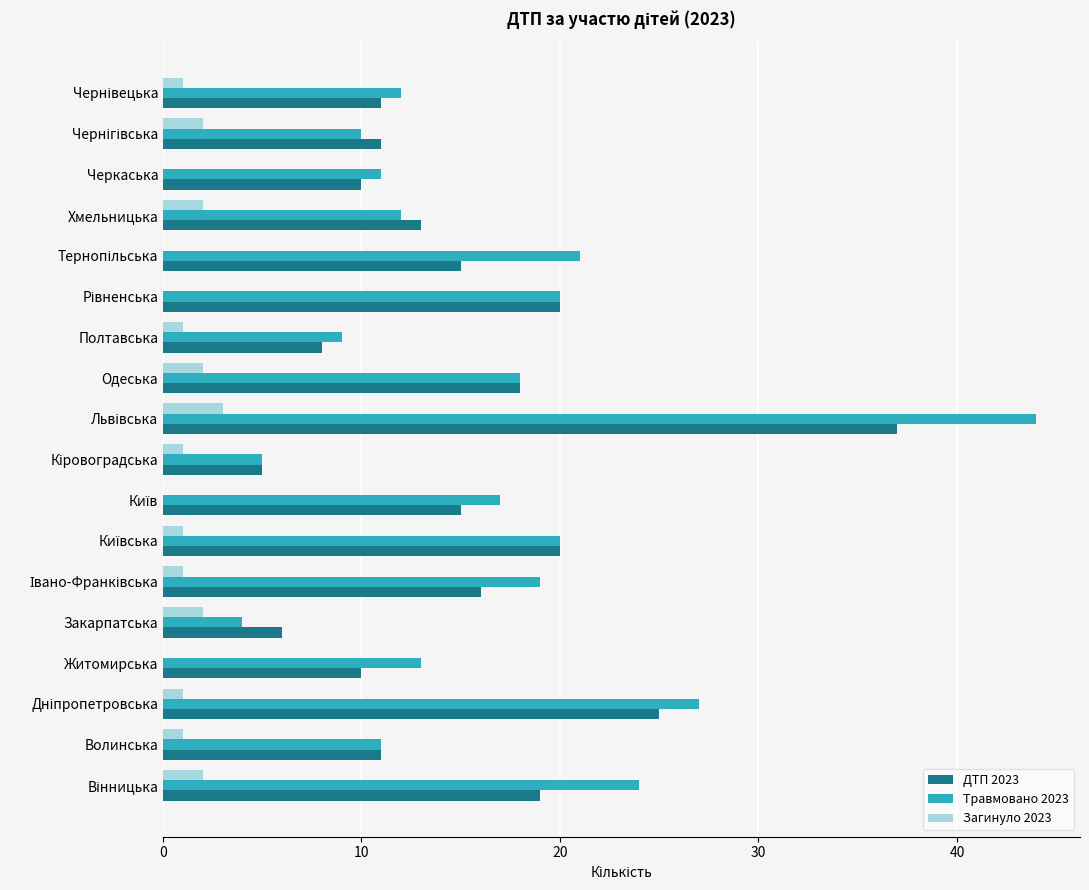

The ДТП 2023 series shows 3 at Волинська. True or false?

False